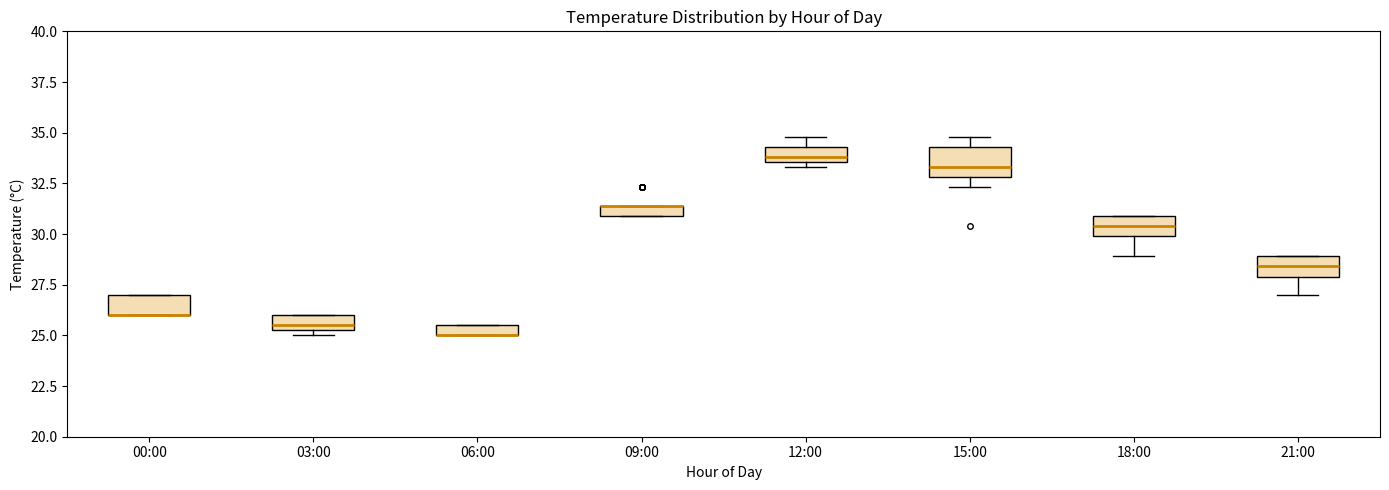

Where is the lower edge of the box for 03:00 on the y-axis? The values are not printed on the chart, so give them approximately, as read against the axis.

25.5